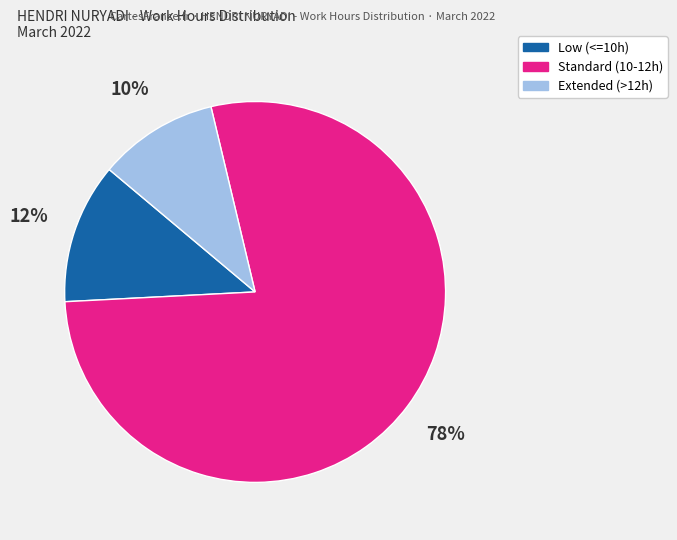

To the nearest percent, what is the difference between the largest and smallest slice percentages?

68%